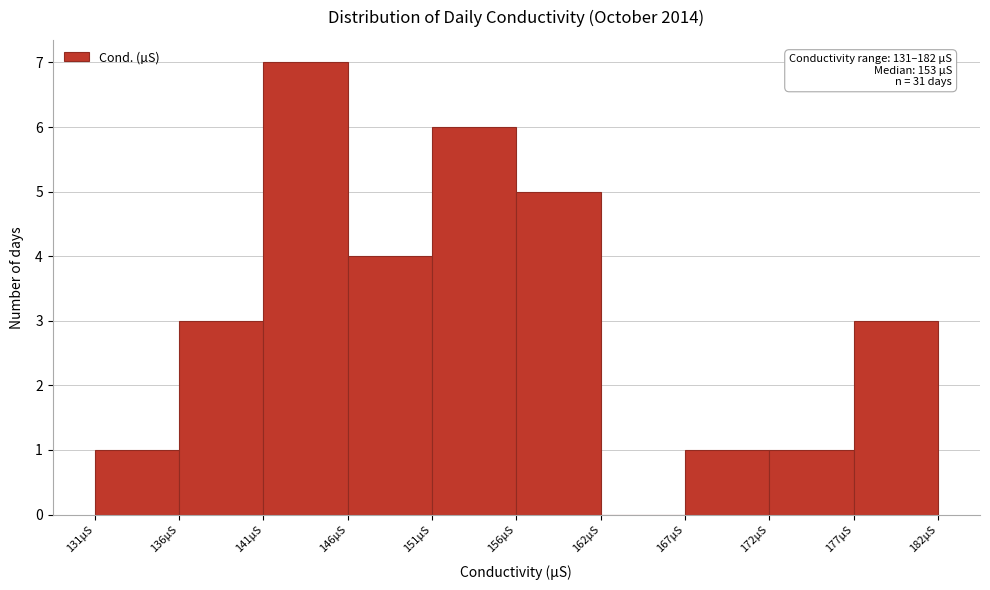

Over which range of the x-axis is the bar tallest?

141.2 to 146.3